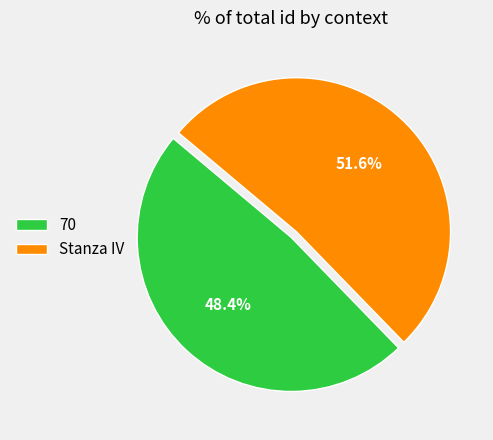

Which slice is the largest?

Stanza IV